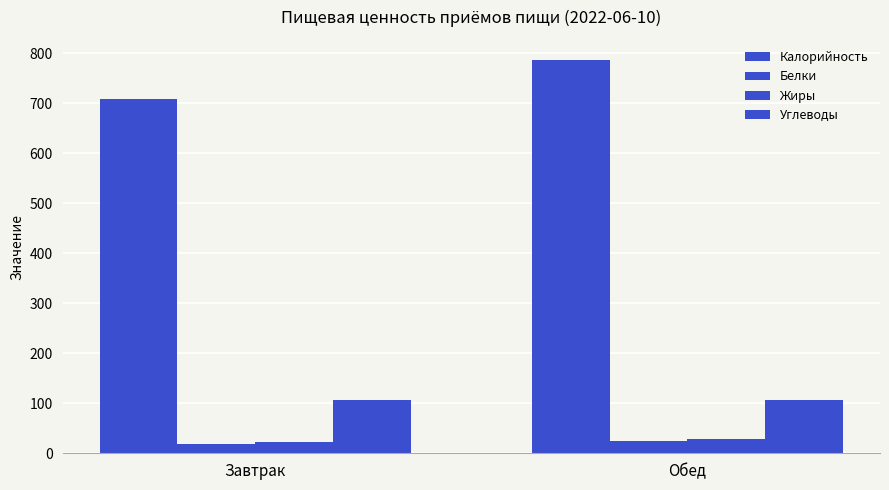

How many series are shown in this chart?

4